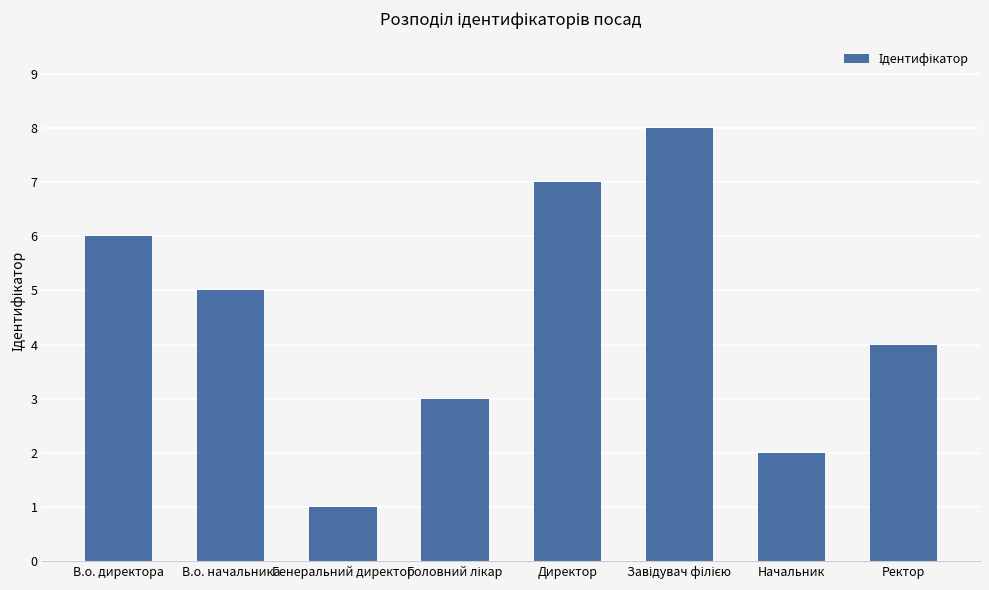

How many data points are less than 5?

4